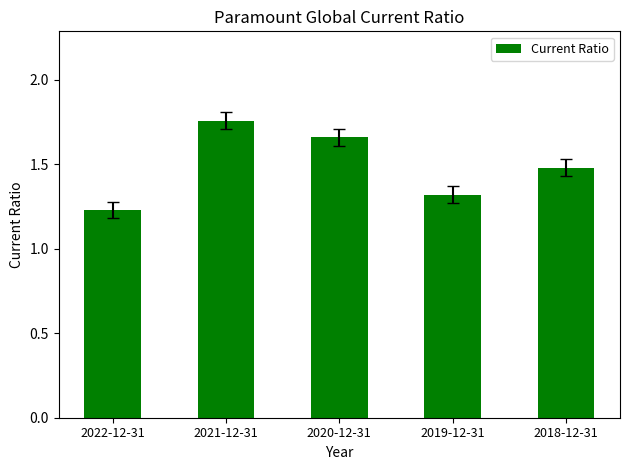

What position from the left is 2020-12-31?

3